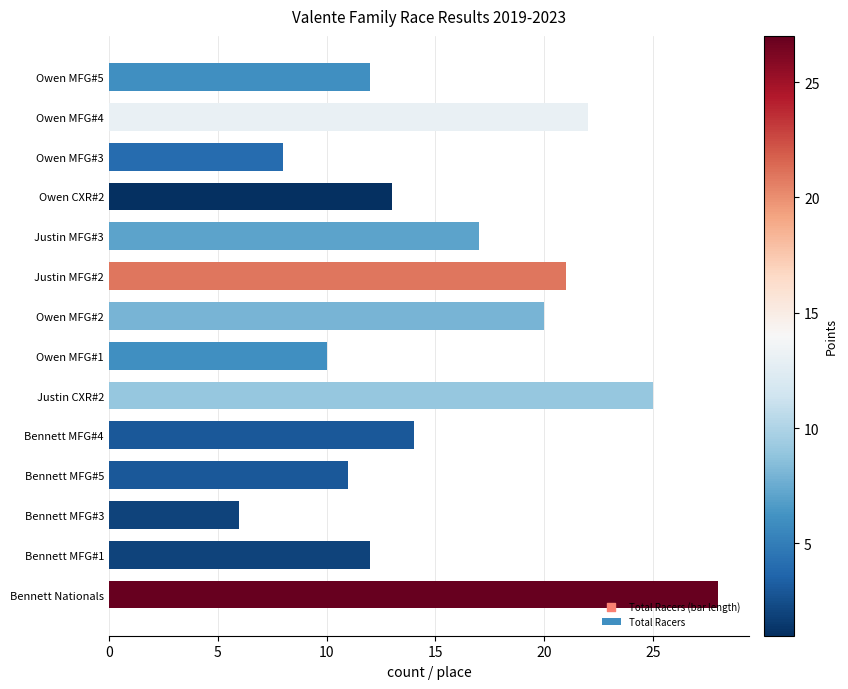

What is the change in value from Justin MFG#3 to Owen MFG#2?

+3